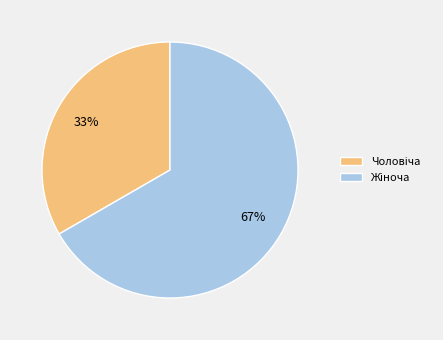

To the nearest percent, what is the average slice percentage?

50%